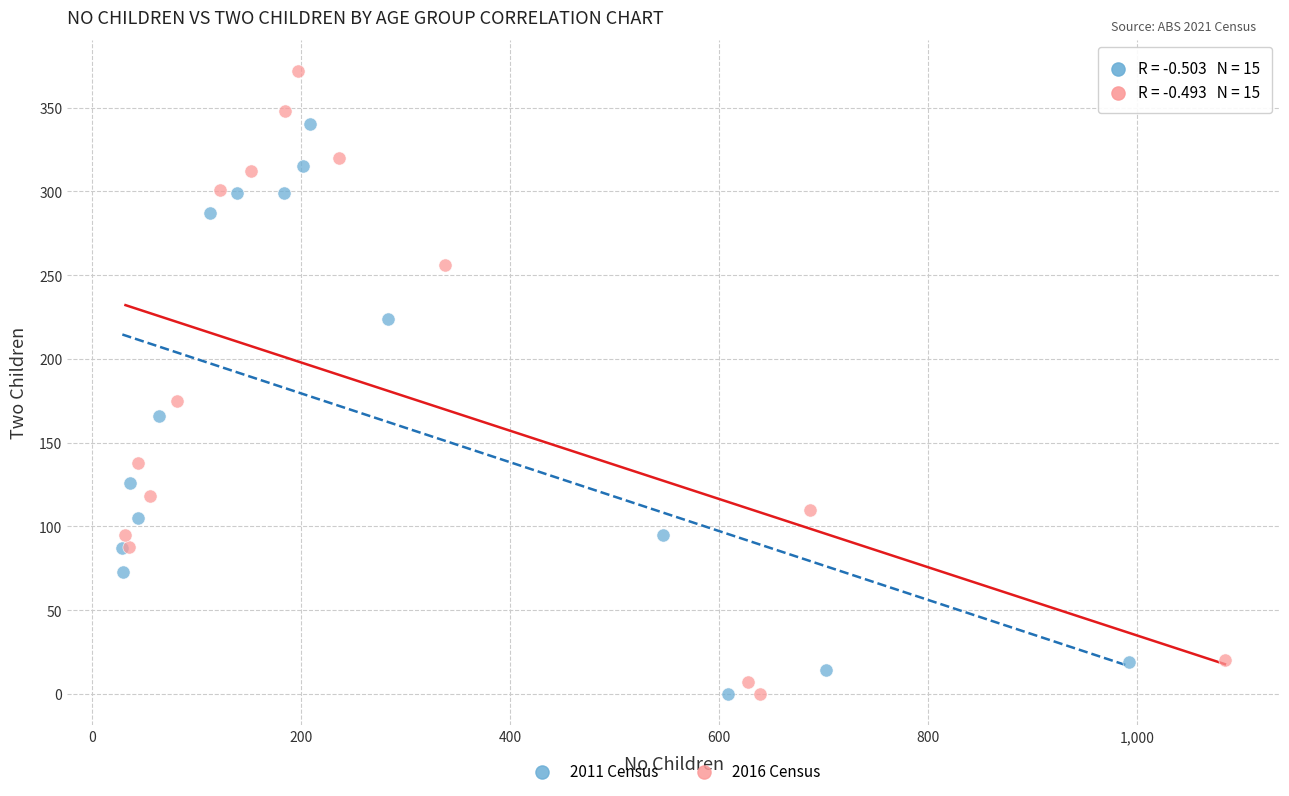

Which series contains the highest Y value?

2016 Census